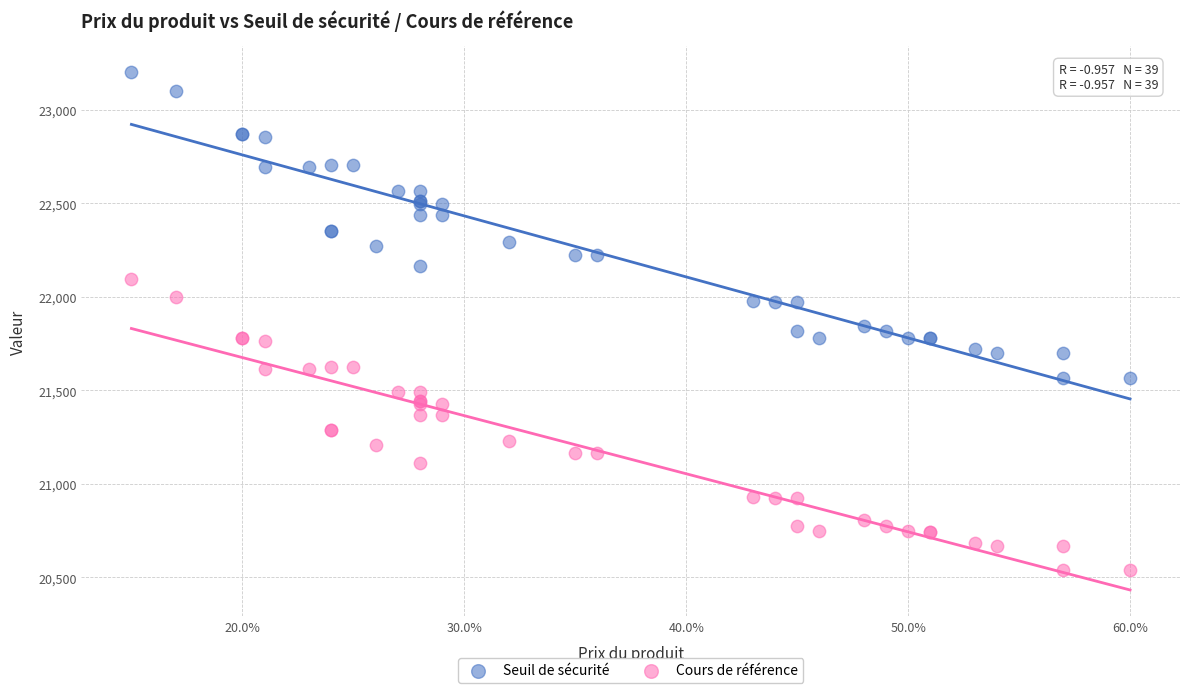

What is the X range (max minus min) for the scatter plot?

0.4